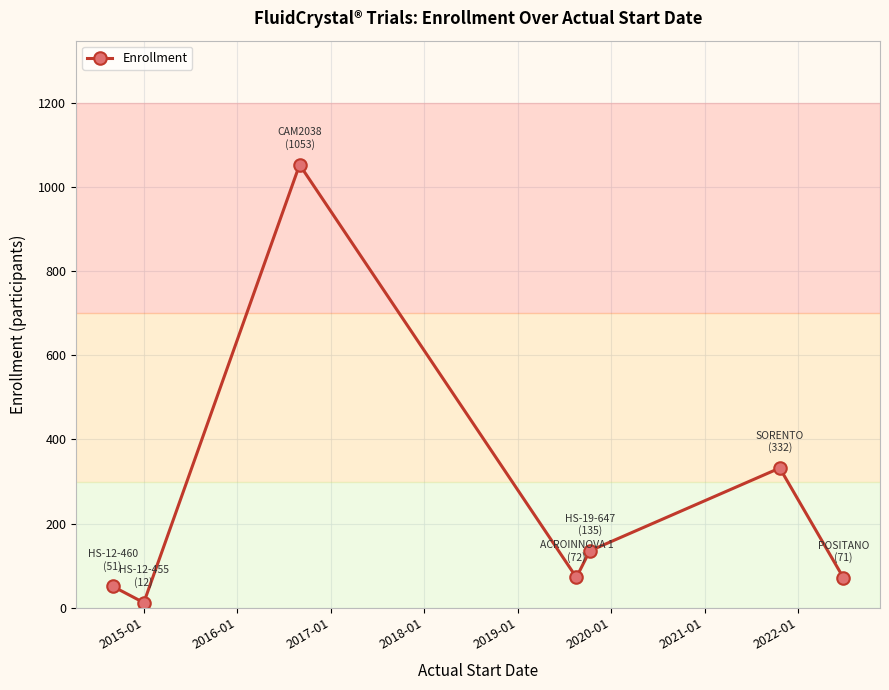

How many interior local peaks (higher than both neighbors) does the data have?

2